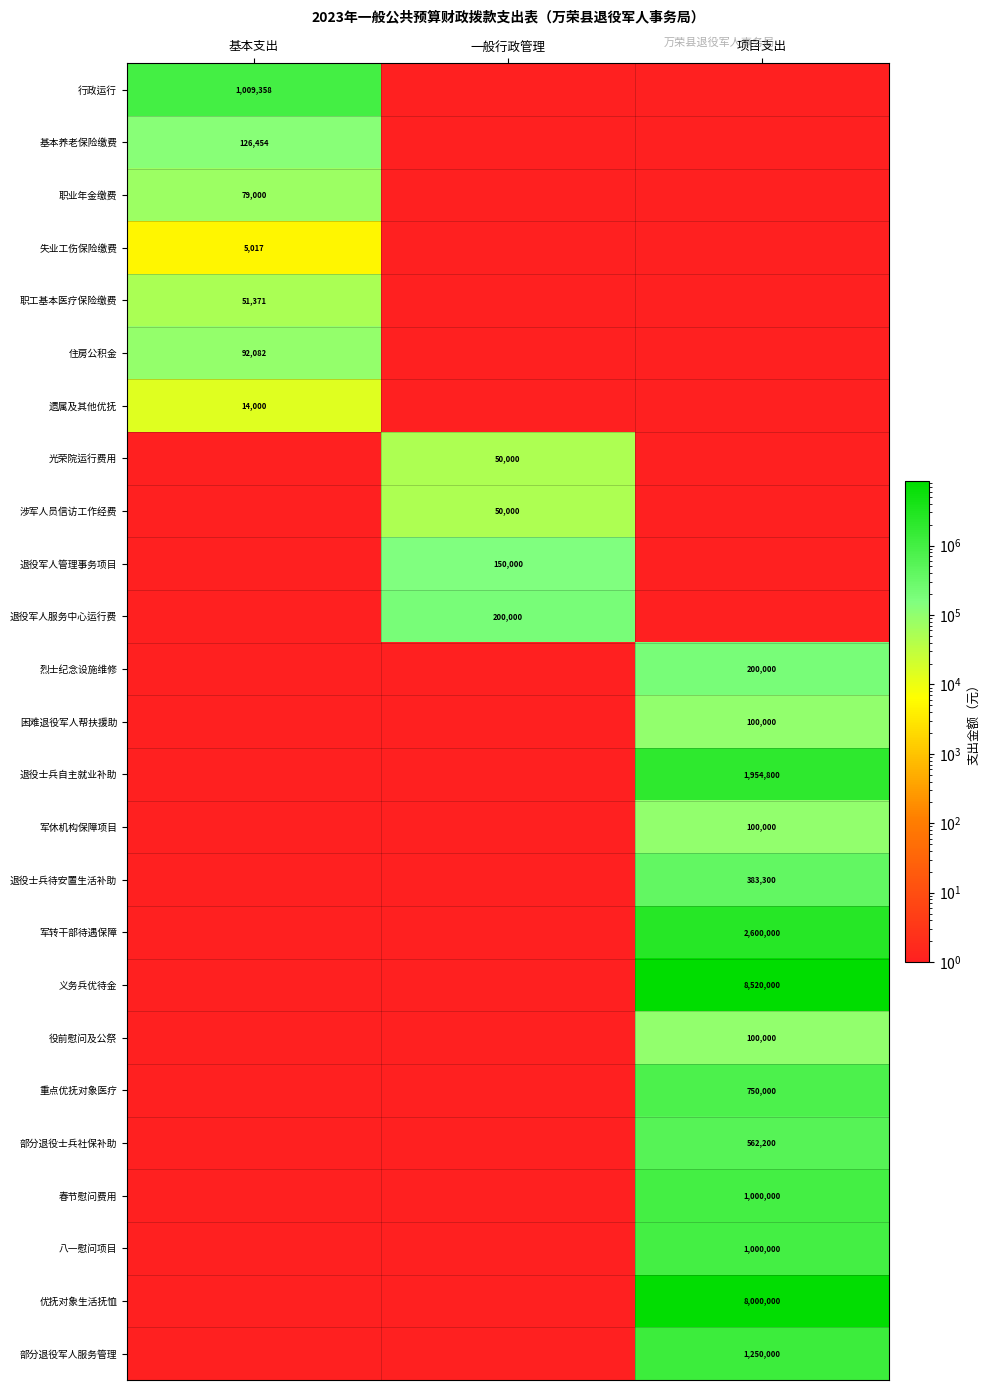

True or false: 部分退役军人服务管理 has a value of 1250000 at 项目支出.

True